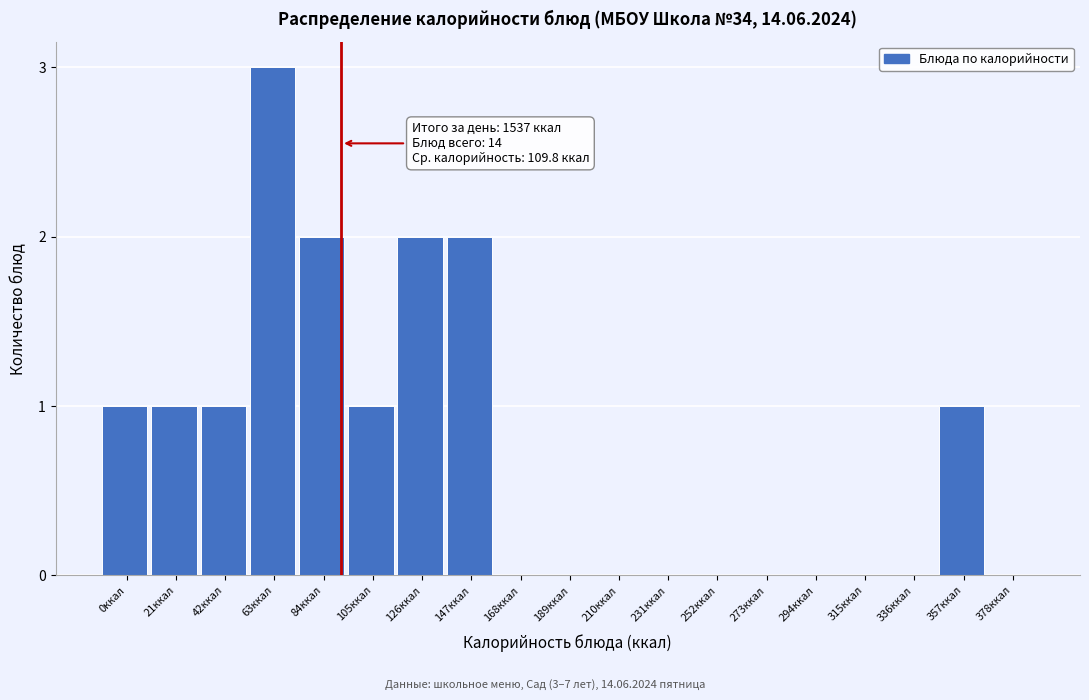

Reading left to right, transcribe all the data shown in this chart.

0ккал=1	21ккал=1	42ккал=1	63ккал=3	84ккал=2	105ккал=1	126ккал=2	147ккал=2	168ккал=0	189ккал=0	210ккал=0	231ккал=0	252ккал=0	273ккал=0	294ккал=0	315ккал=0	336ккал=0	357ккал=1	378ккал=0